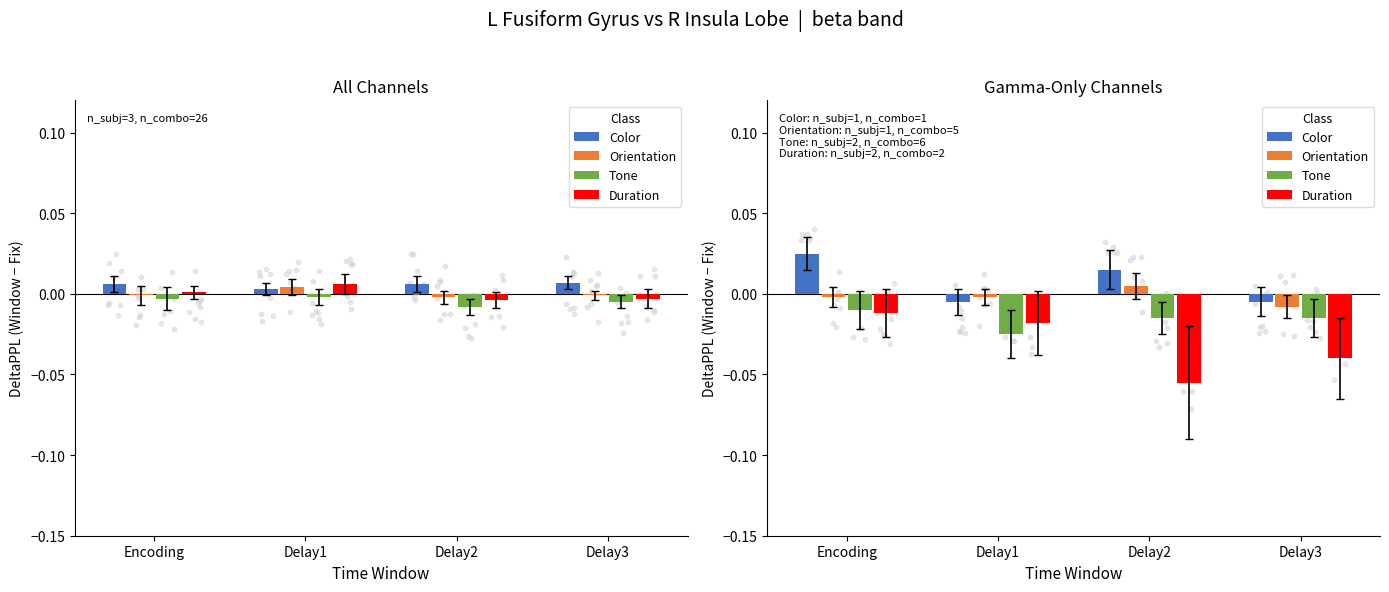

At which category is the sum across all series the highest?

Encoding